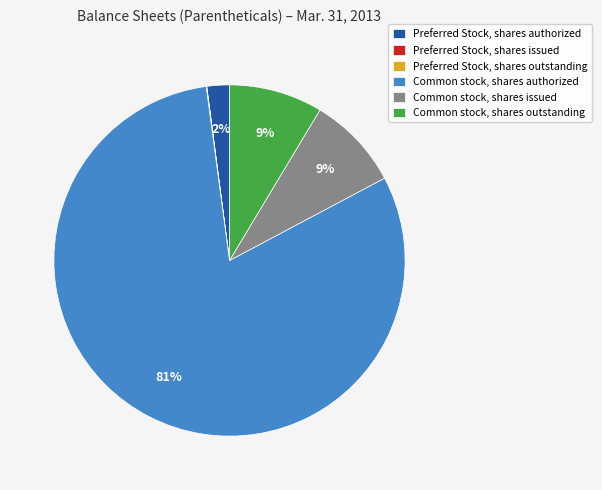

Is it true that Preferred Stock, shares authorized is 2% of the pie?

True